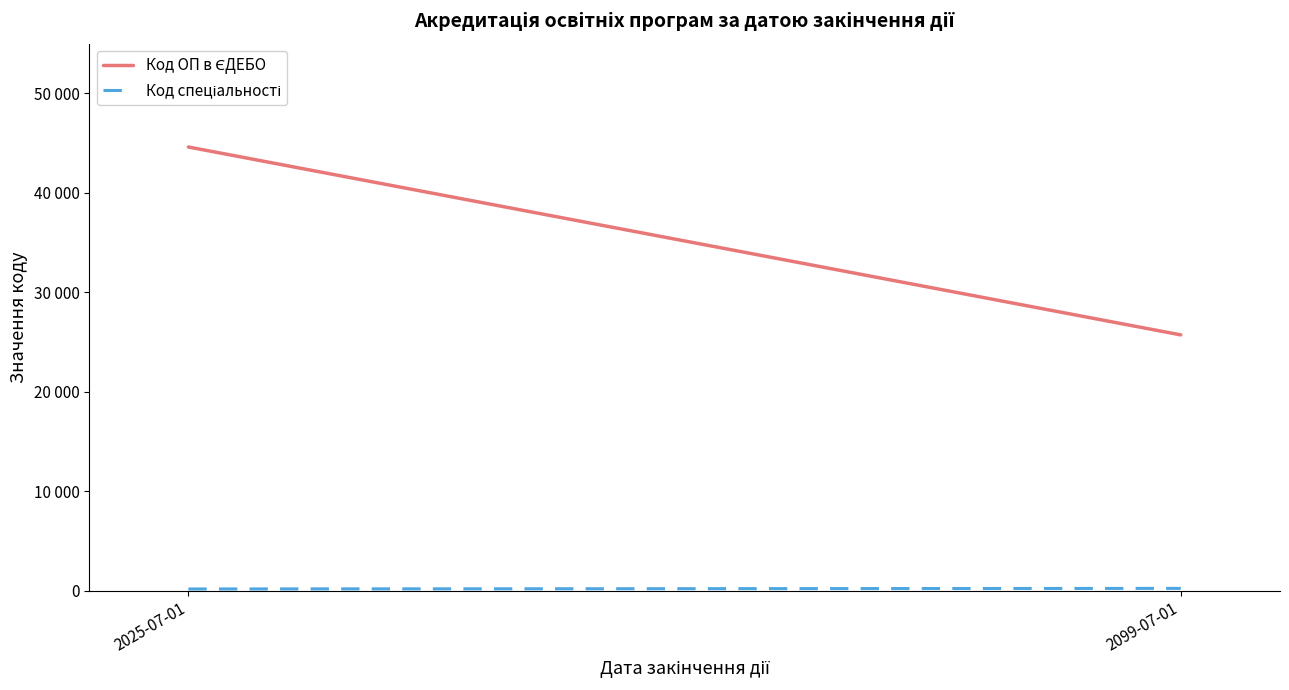

At which category is the sum across all series the highest?

2025-07-01